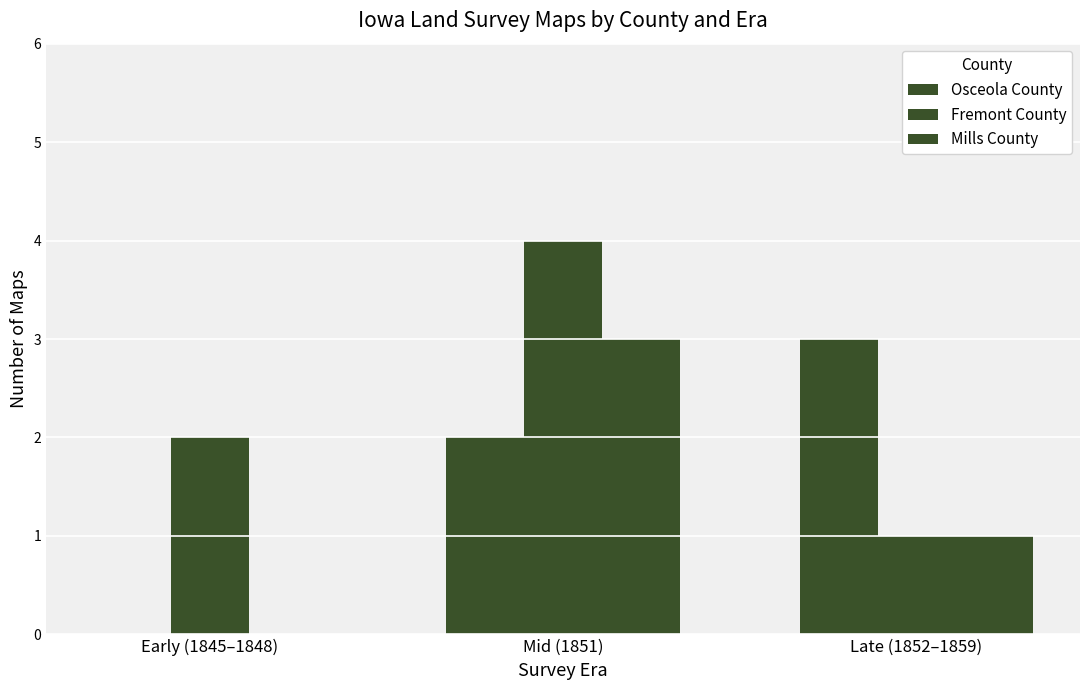

Count the number of data series in this chart.

3